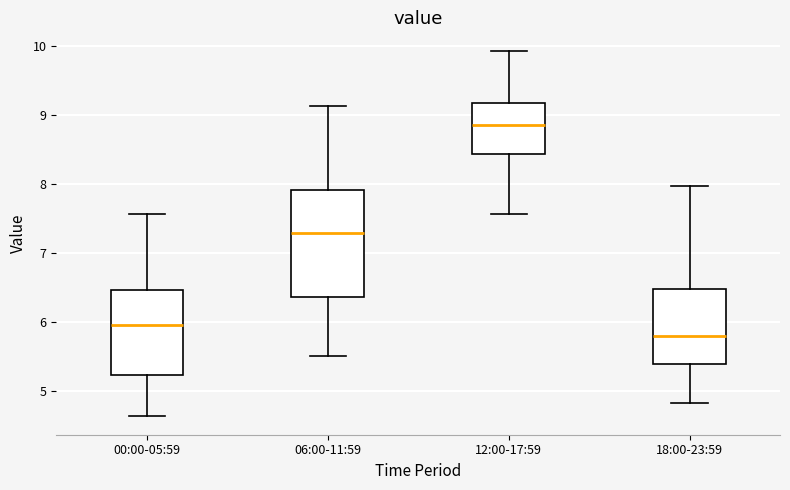

Reading left to right, read every box against the y-axis: the position of its median line, the range the box covers, and the ends of its whiskers. The values are not printed on the chart, so give them approximately, as read against the axis.

00:00-05:59: median 6.0, box 5.2 to 6.5, whiskers 4.6 to 7.6
06:00-11:59: median 7.3, box 6.4 to 7.9, whiskers 5.5 to 9.1
12:00-17:59: median 8.9, box 8.4 to 9.2, whiskers 7.6 to 9.9
18:00-23:59: median 5.8, box 5.4 to 6.5, whiskers 4.8 to 8.0